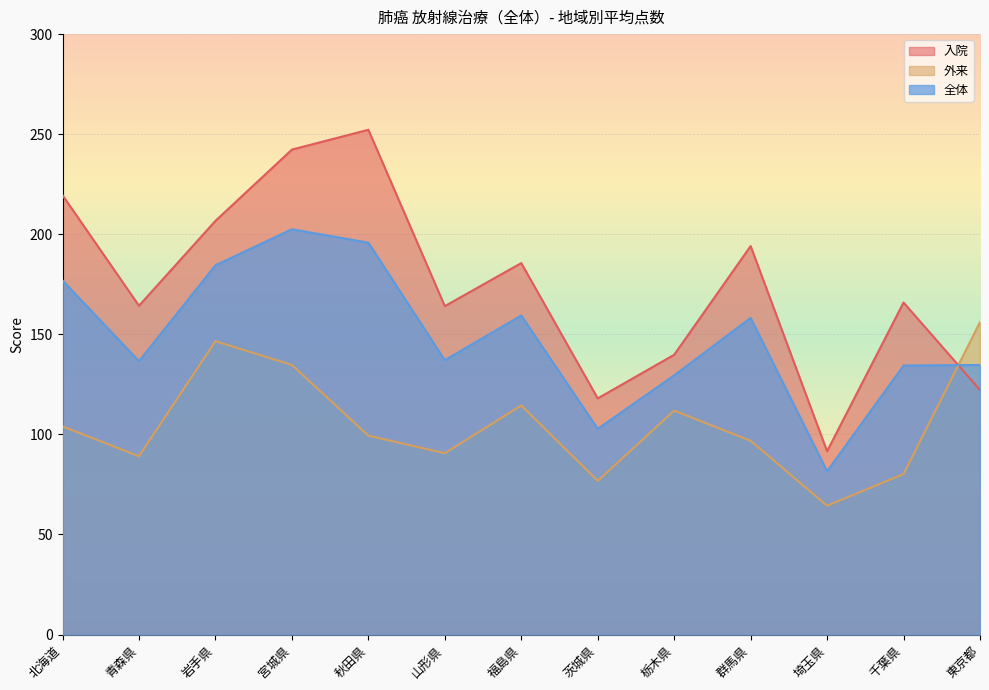

Is the value of 外来 at 千葉県 greater than the value of 入院 at 群馬県?

No